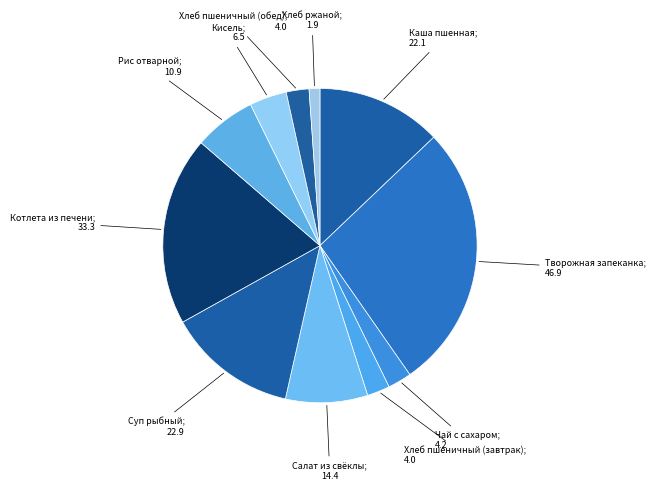

How many slices are in this pie chart?

11